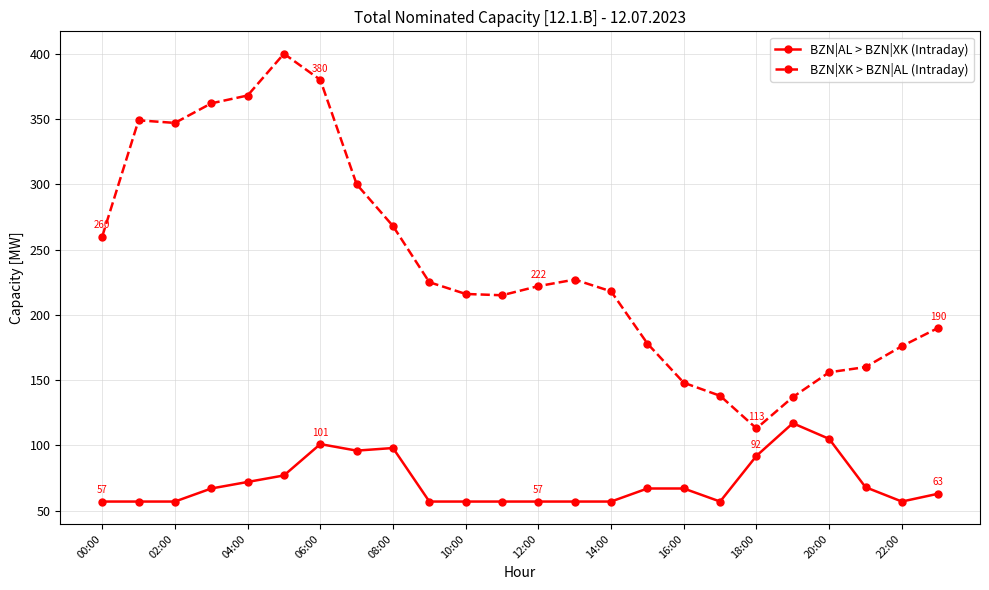

What is the difference between the maximum and minimum values in the BZN|AL > BZN|XK (Intraday) series?

60